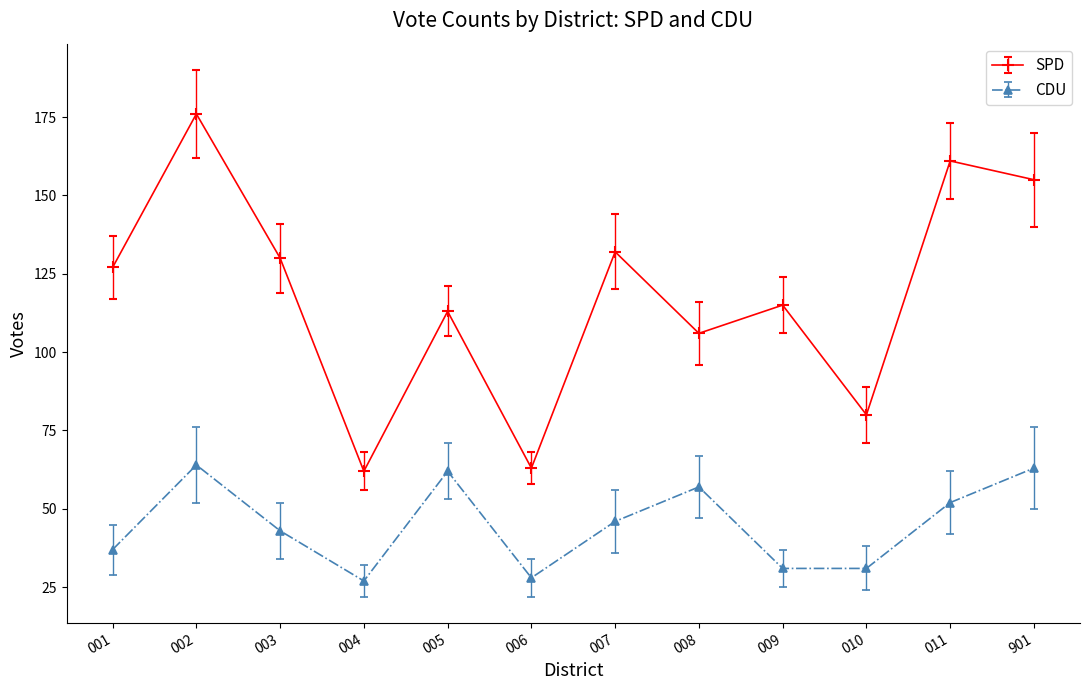

What is the difference between the highest and lowest values at 006?

35